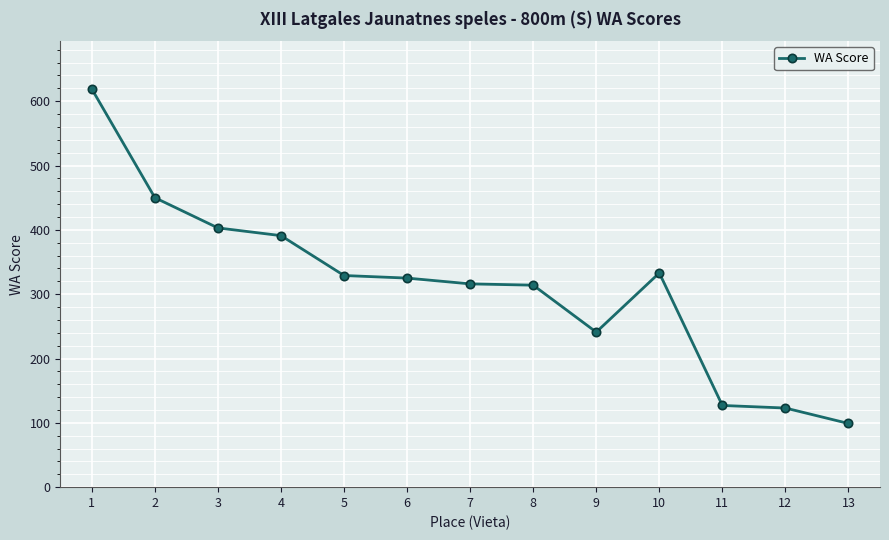

The chart shows a value of 163 at 9. True or false?

False